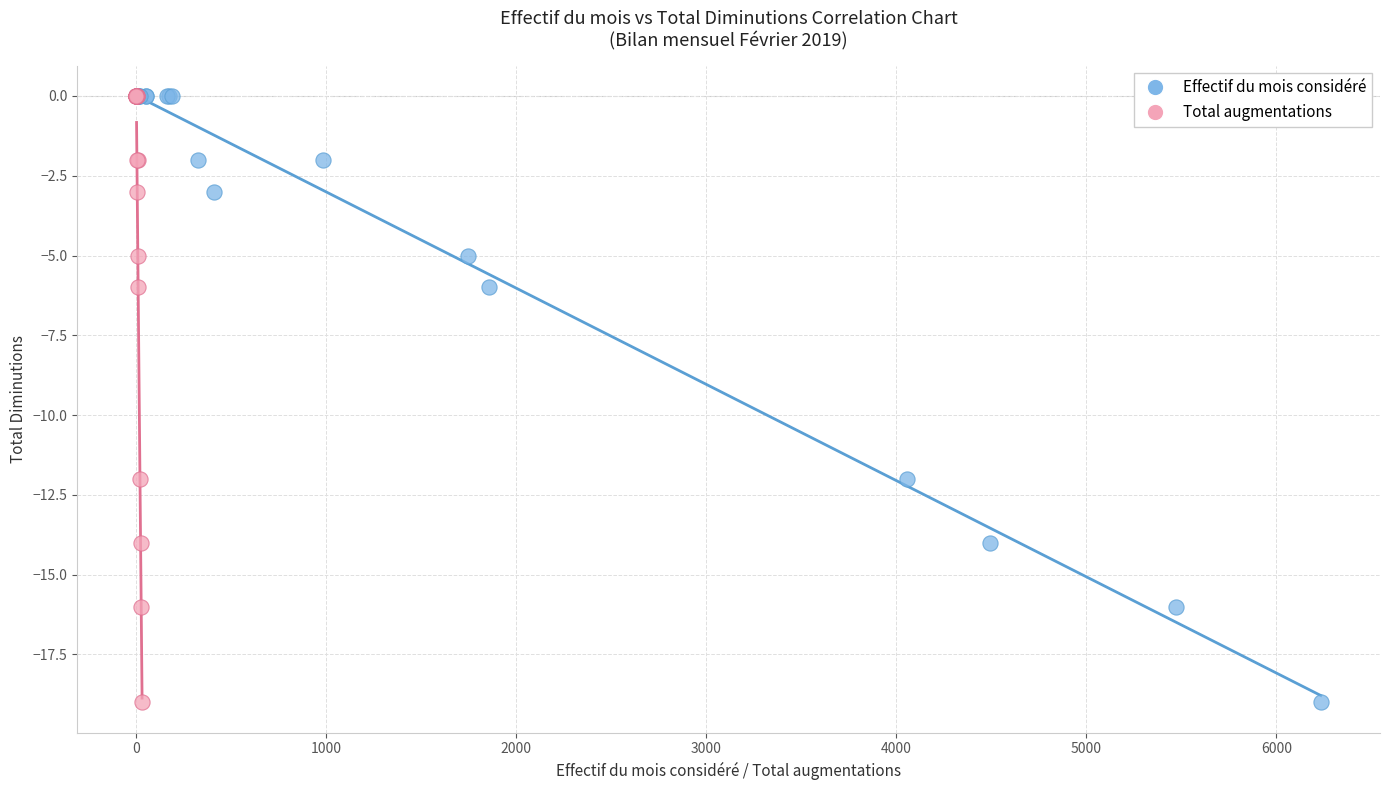

What are all the series names shown in the legend?

Effectif du mois considéré, Total augmentations